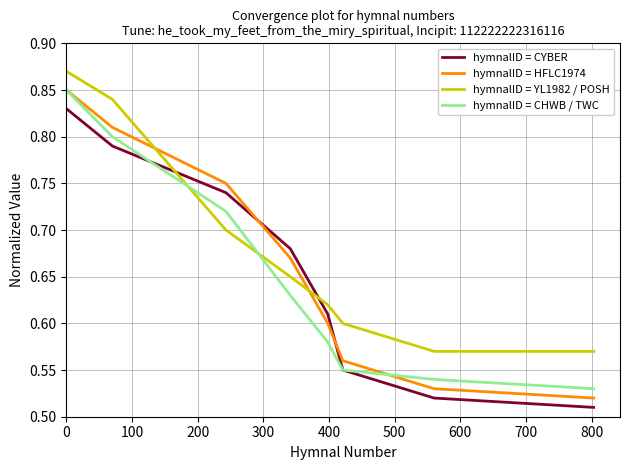

Which series has the largest total across all categories?

hymnalID = YL1982 / POSH